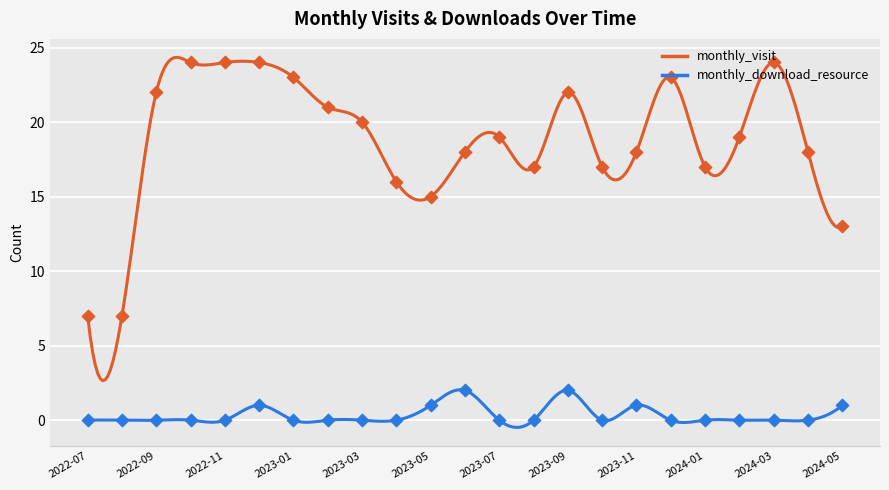

What are all the series names shown in the legend?

monthly_visit, monthly_download_resource